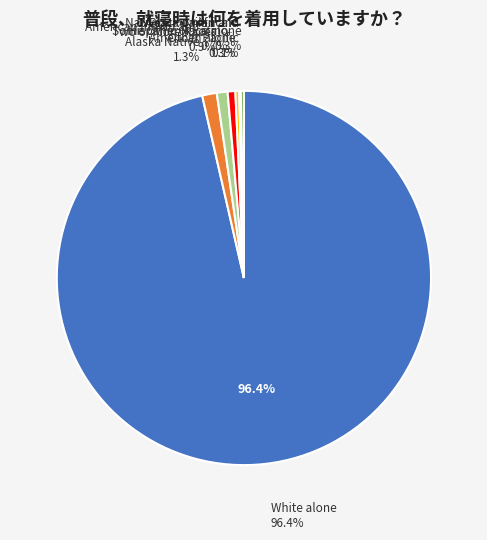

To the nearest percent, what is the difference between the largest and smallest slice percentages?

96%